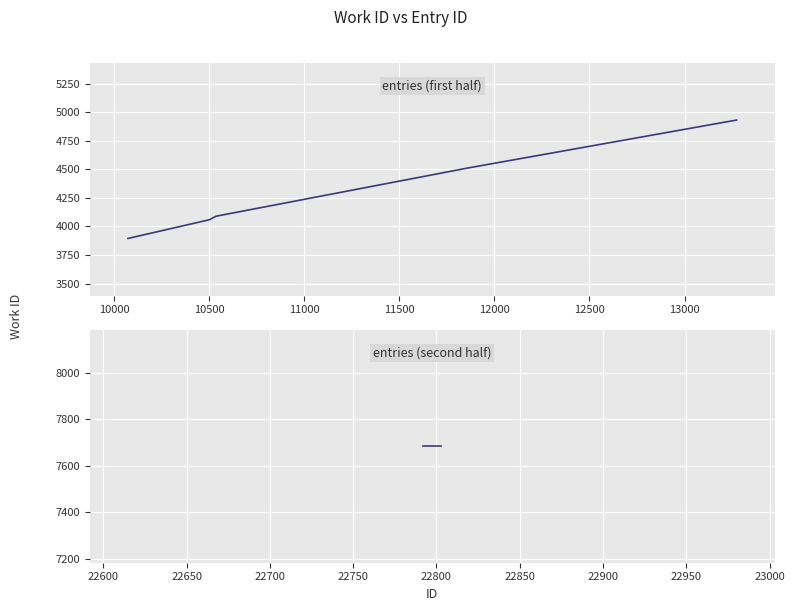

What is the difference between the maximum and minimum values in the entries (first half) series?

1038